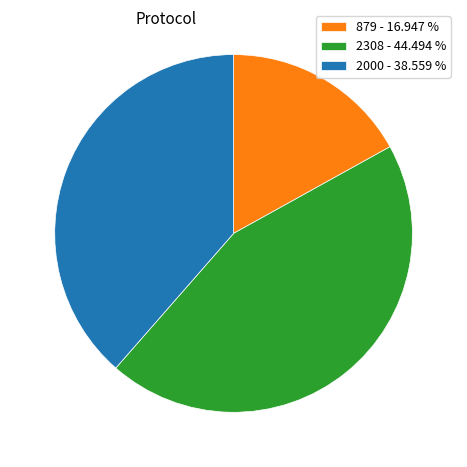

Count the number of slices in the pie.

3